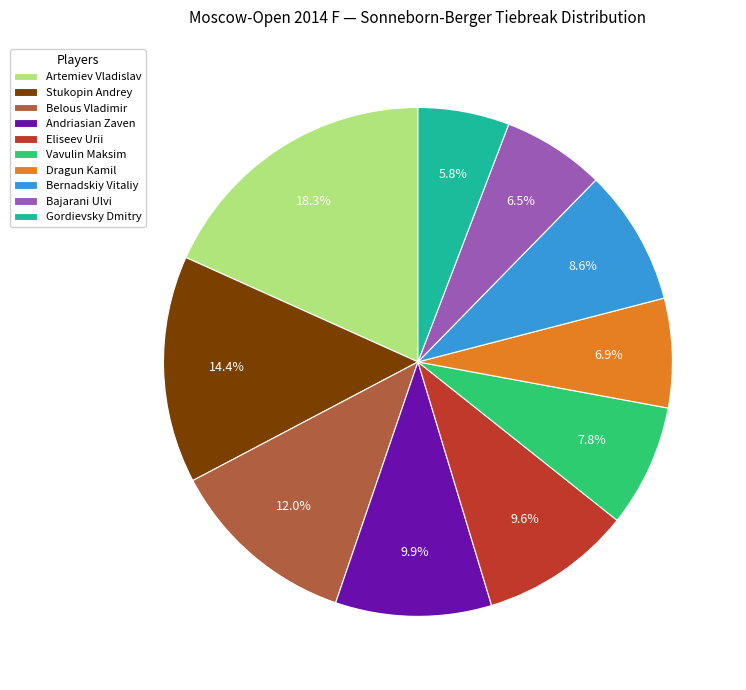

Is there a majority slice in this chart?

No